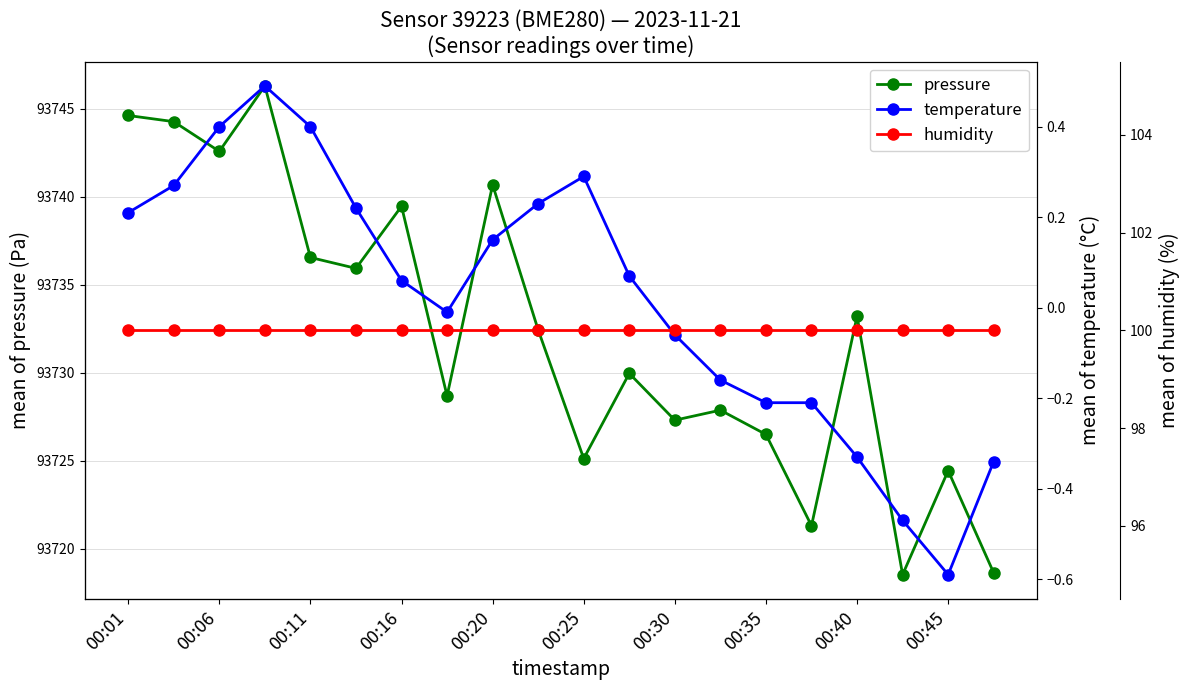

True or false: pressure and temperature intersect in this chart.

False